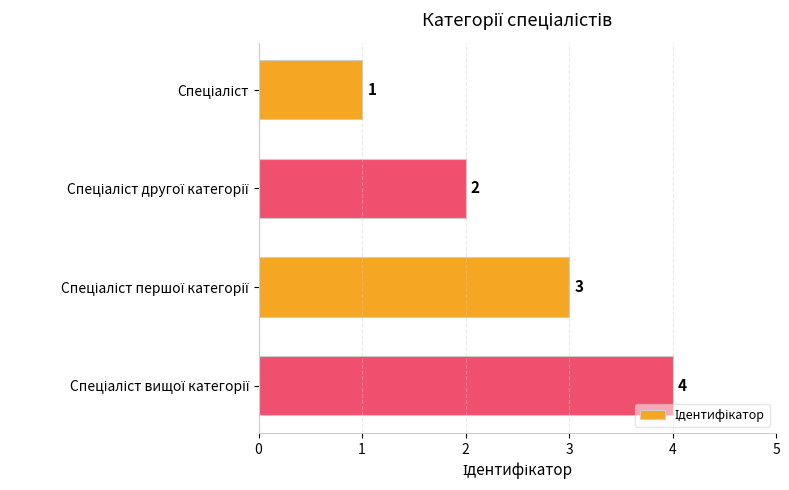

How many values are between 2 and 4?

3